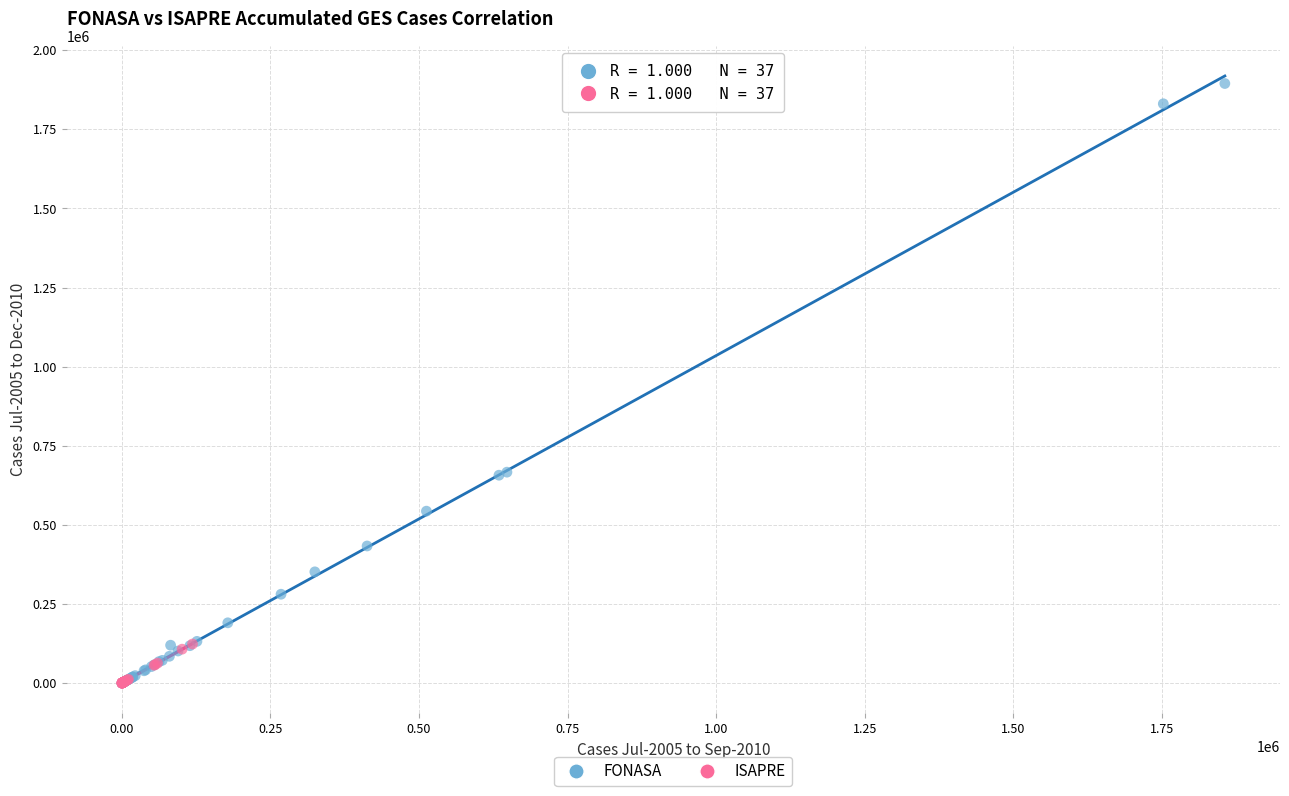

Which series contains the highest Y value?

FONASA